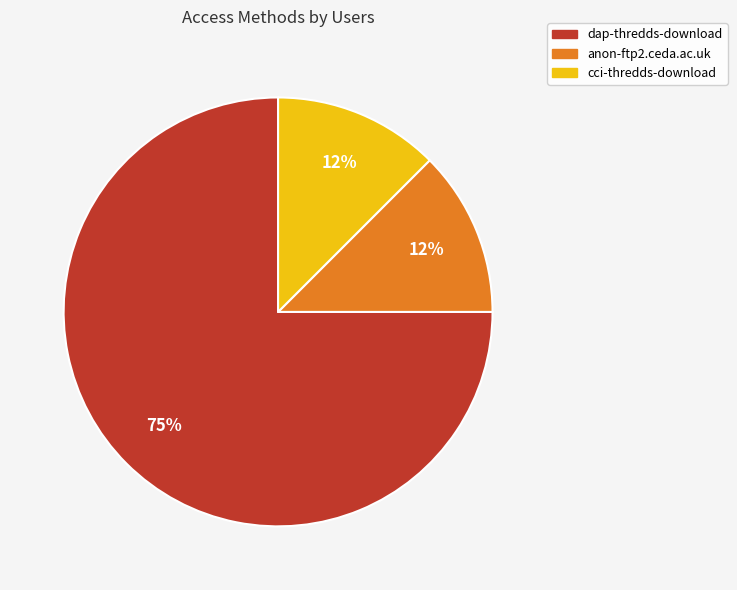

True or false: dap-thredds-download accounts for 68% of the total.

False